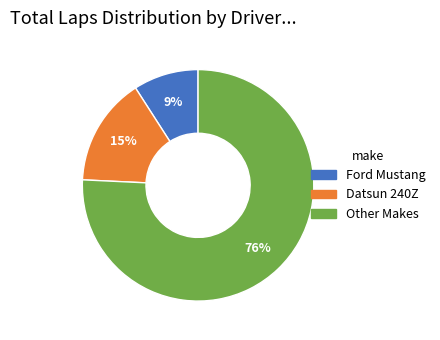

True or false: Ford Mustang accounts for 22% of the total.

False